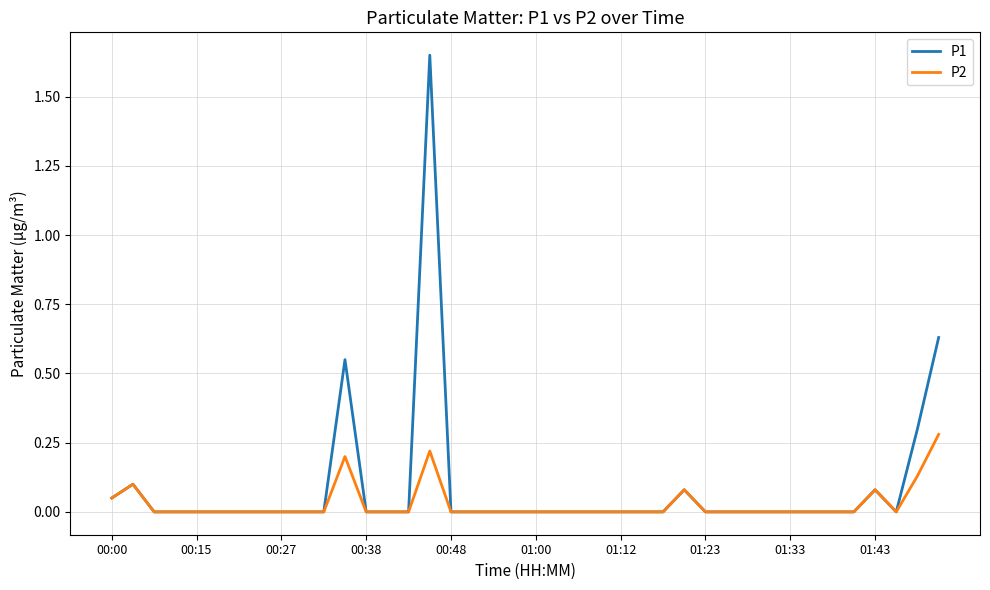

Which series has the widest spread of values?

P1